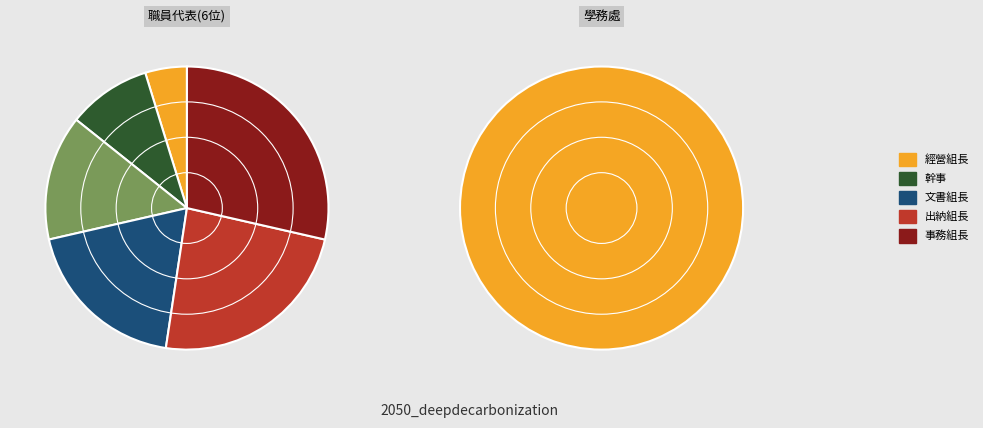

Is there any slice that represents more than half of the pie?

No